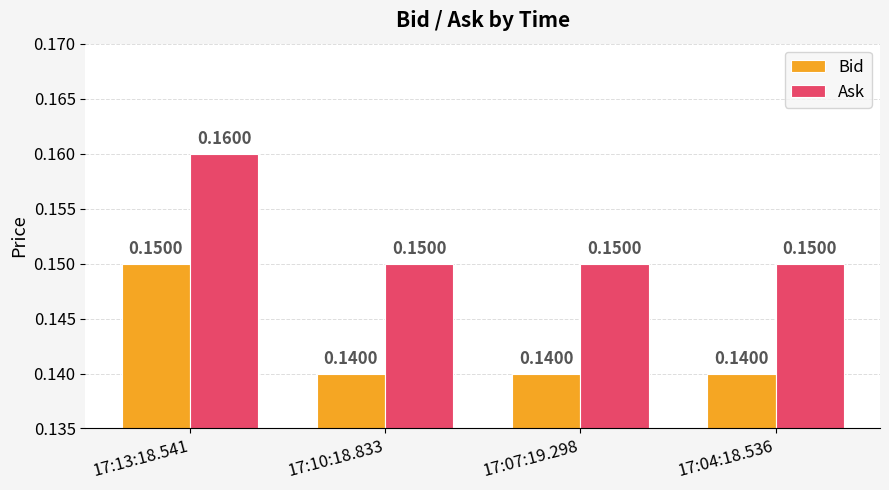

List the series in order of their peak value, lowest first.

Bid, Ask